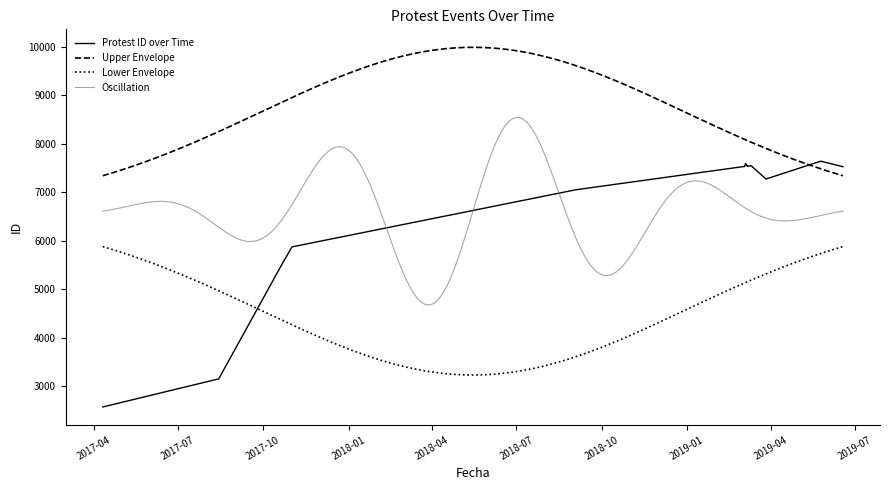

True or false: Upper Envelope and Oscillation intersect in this chart.

False